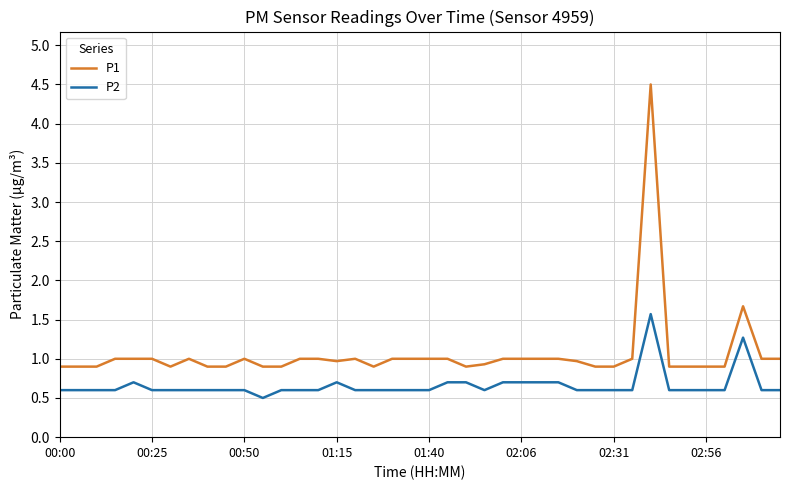

Rank the series by their maximum value, from highest to lowest.

P1, P2